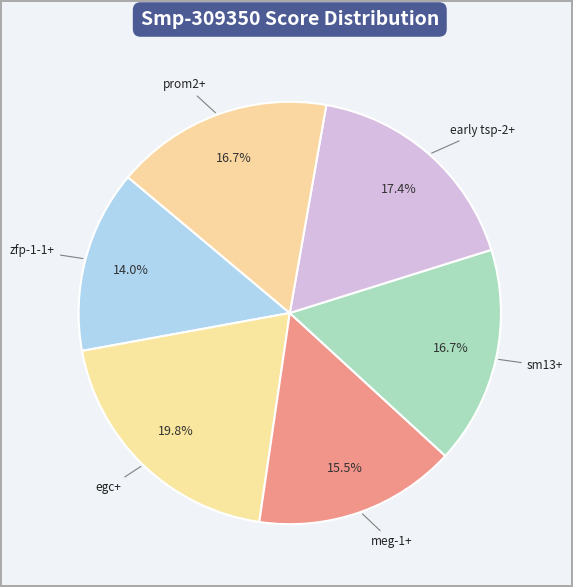

What is the total percentage of early tsp-2+ and meg-1+?

32.9%